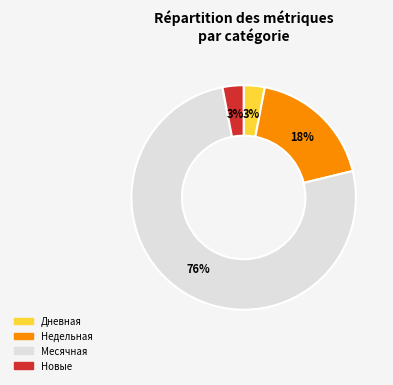

How many slices are in this pie chart?

4